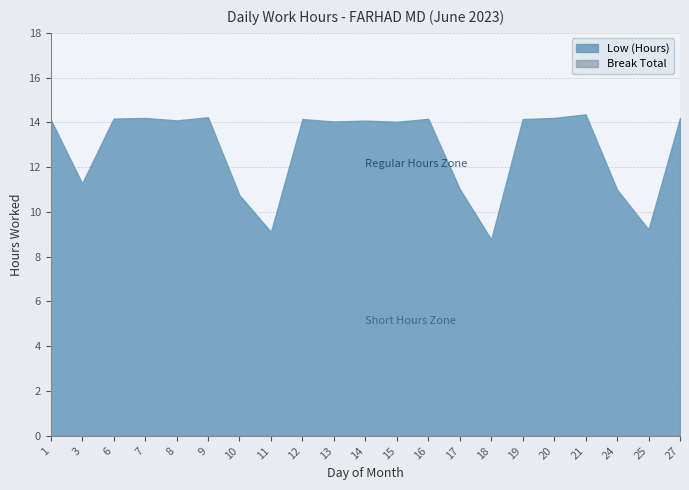

Reading left to right, extract all data points from this chart.

Low (Hours): 14.1	11.3	14.2	14.2	14.1	14.2	10.8	9.1	14.2	14.0	14.1	14.0	14.2	11.0	8.8	14.2	14.2	14.4	11.0	9.2	14.2
Break Total: 0.0	0.0	0.0	0.0	0.0	0.0	0.0	0.0	0.0	0.0	0.0	0.0	0.0	0.0	0.0	0.0	0.0	0.0	0.0	0.0	0.0